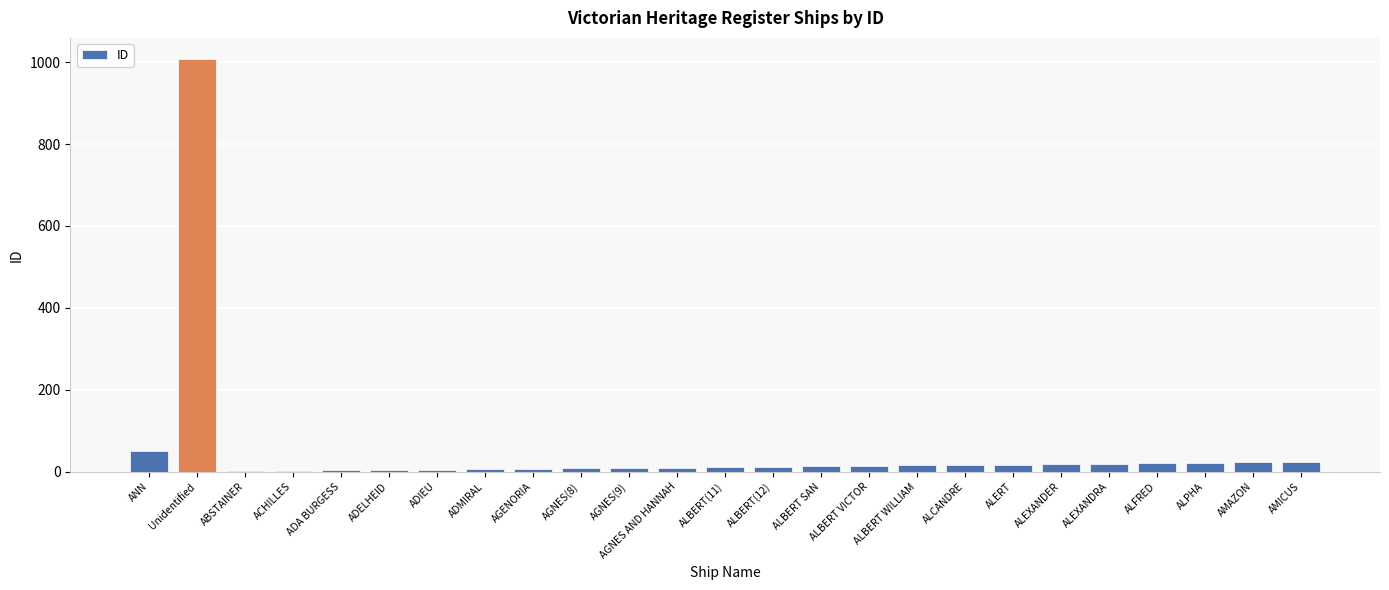

What is the average value?

54